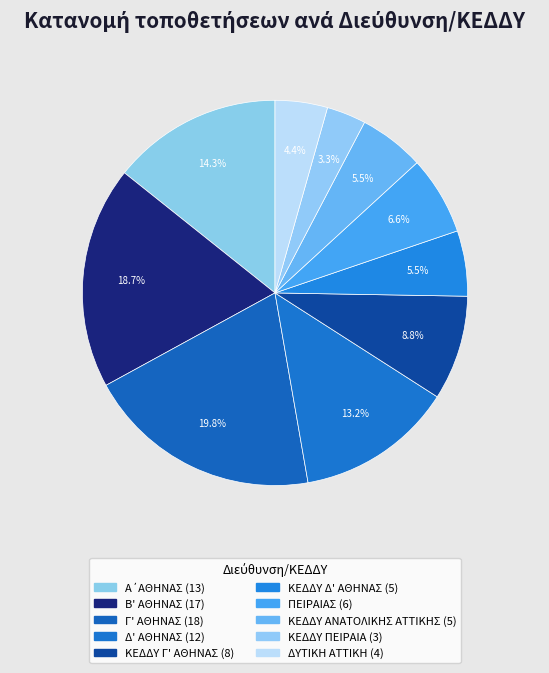

How many segments does this pie chart have?

10